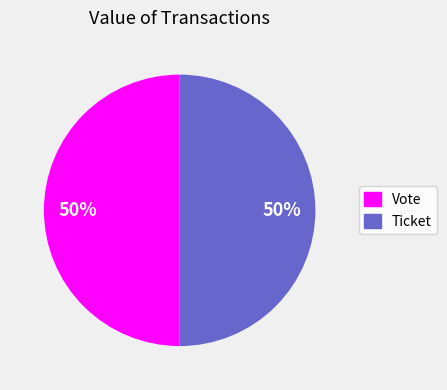

To the nearest percent, what is the average slice percentage?

50%